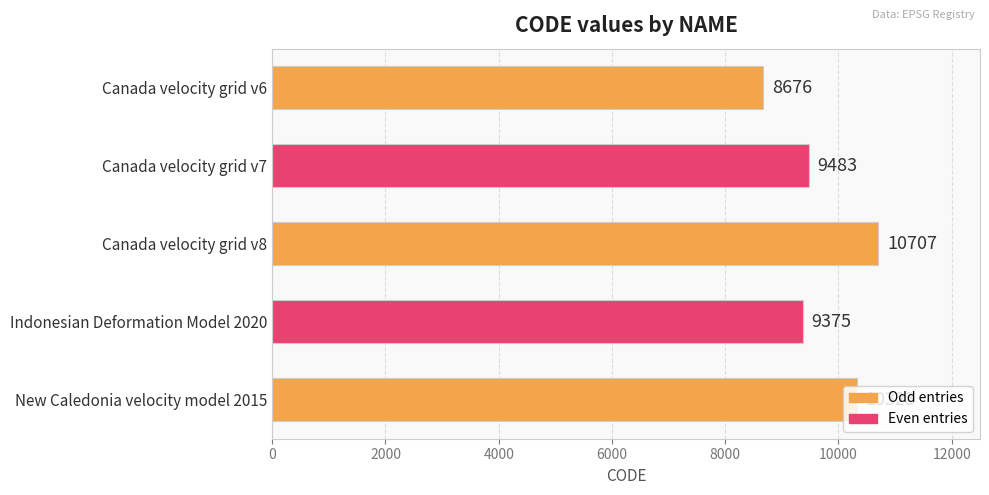

Is it true that the value at Indonesian Deformation Model 2020 is 9375?

True